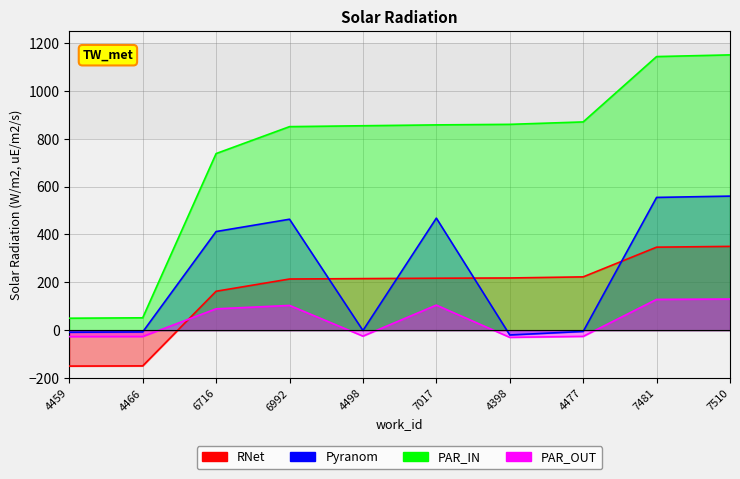

Where do Pyranom and RNet first cross each other?

6992 and 4498